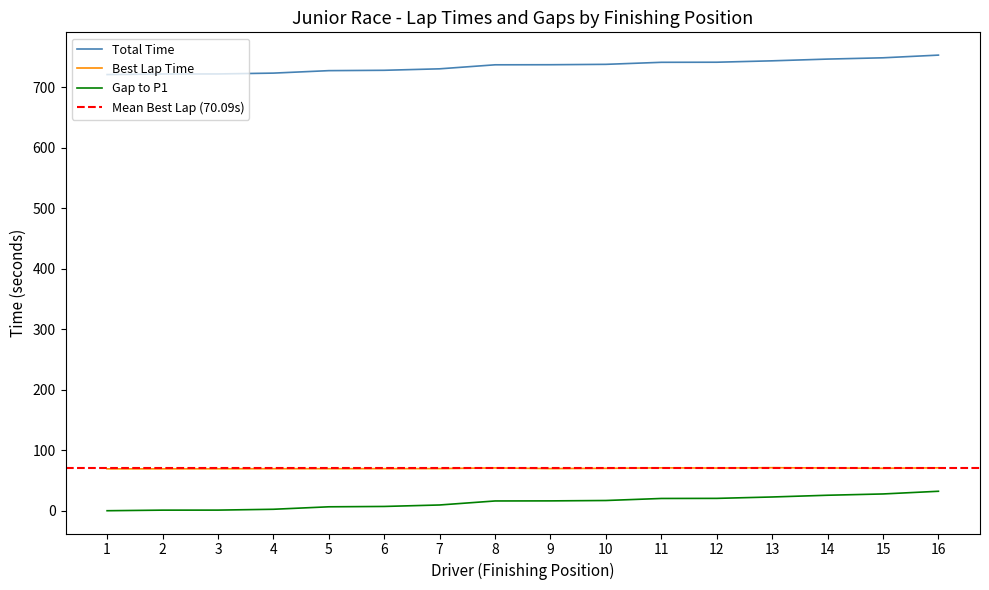

At which label does Best Lap Time first exceed 70?

8